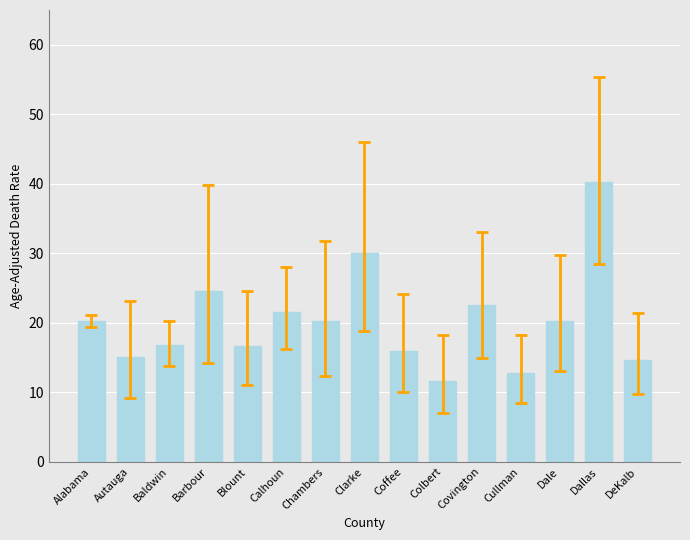

What is the label of the 3rd bar from the right?

Dale